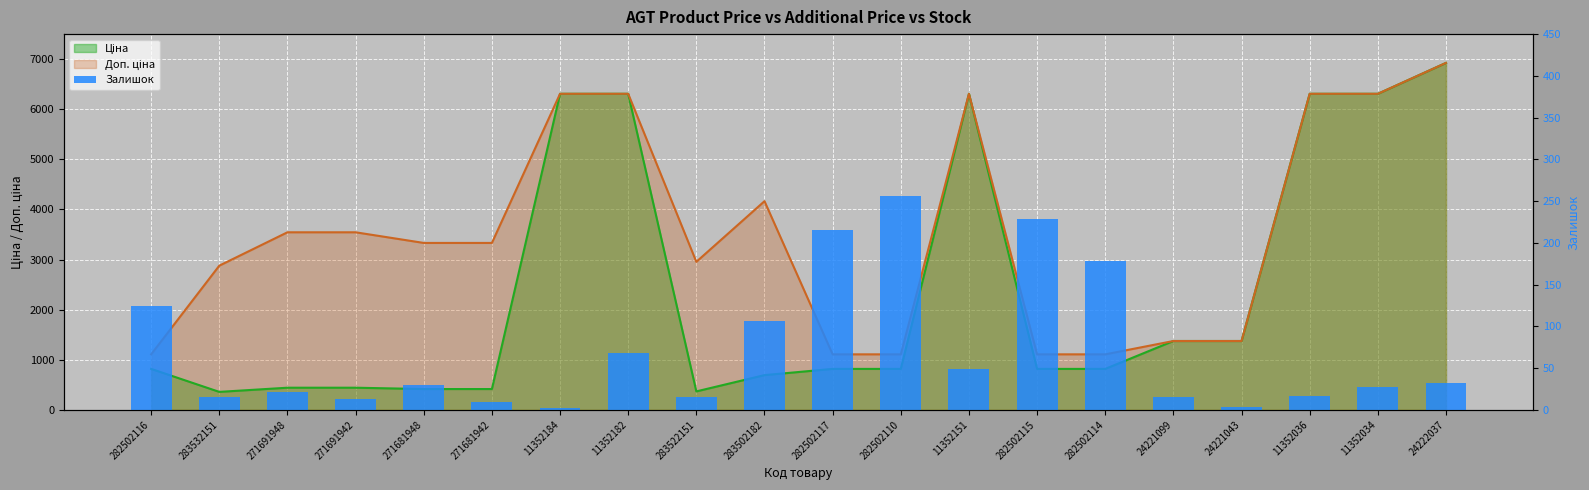

Reading right to left, extract all data points from this chart.

32	27	17	4	16	178	229	49	256	215	106	15	68	2	10	30	13	22	15	125